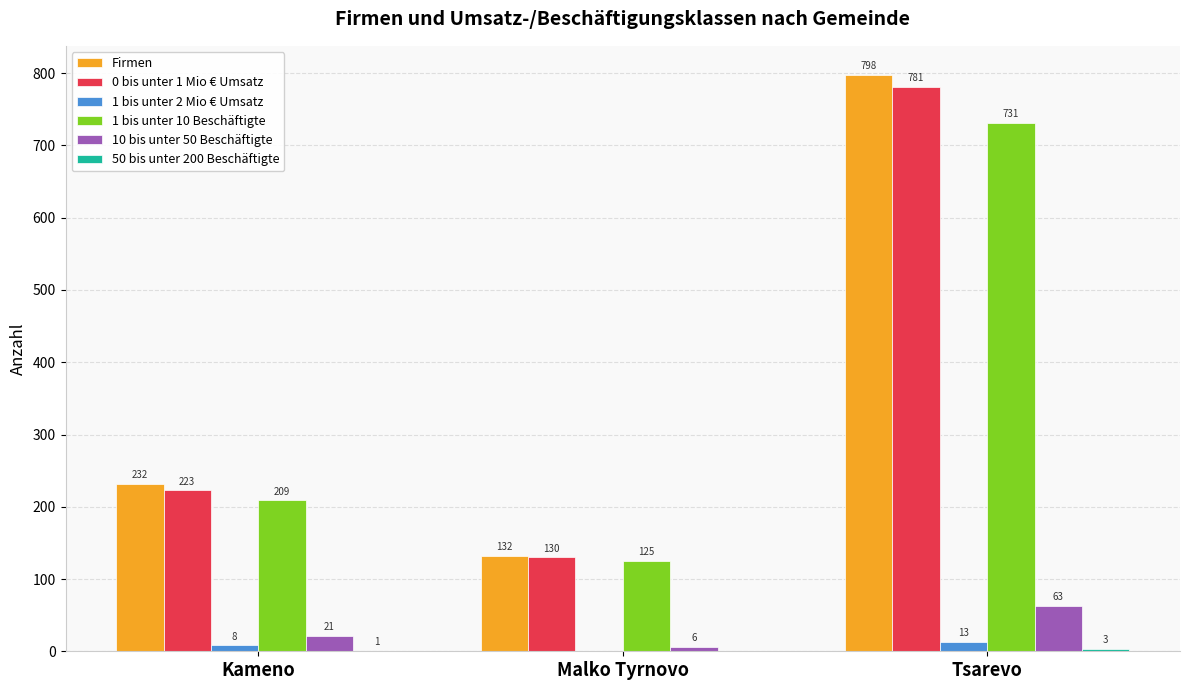

What is the total value across all series at Tsarevo?

2389